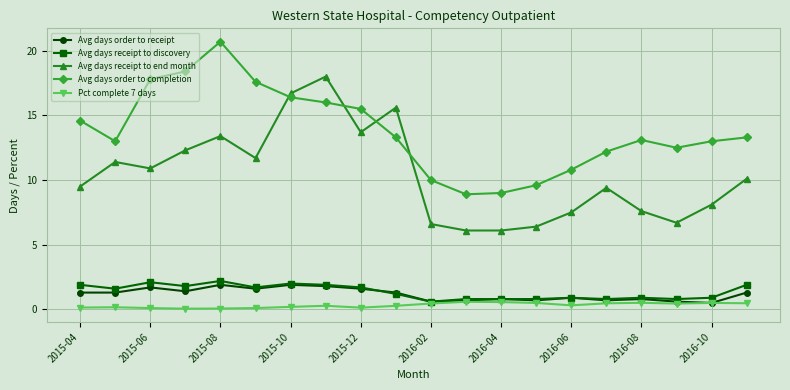

After their last crossing, which series has the higher values: Avg days receipt to end month or Avg days order to completion?

Avg days order to completion